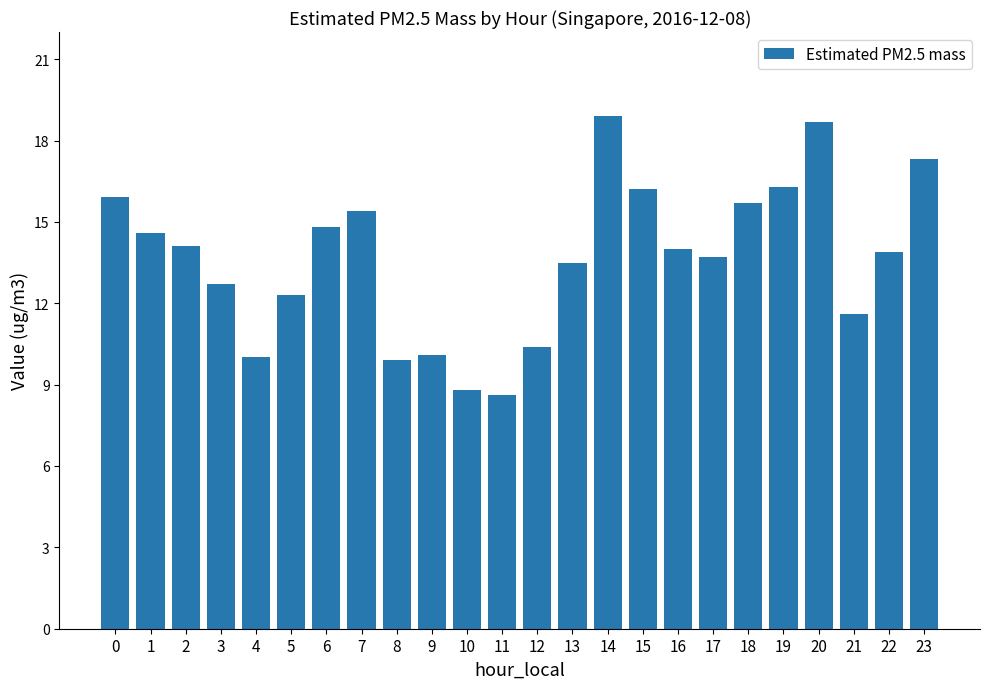

Reading left to right, list all the values displayed in this chart.

0=15.9	1=14.6	2=14.1	3=12.7	4=10.0	5=12.3	6=14.8	7=15.4	8=9.9	9=10.1	10=8.8	11=8.6	12=10.4	13=13.5	14=18.9	15=16.2	16=14.0	17=13.7	18=15.7	19=16.3	20=18.7	21=11.6	22=13.9	23=17.3